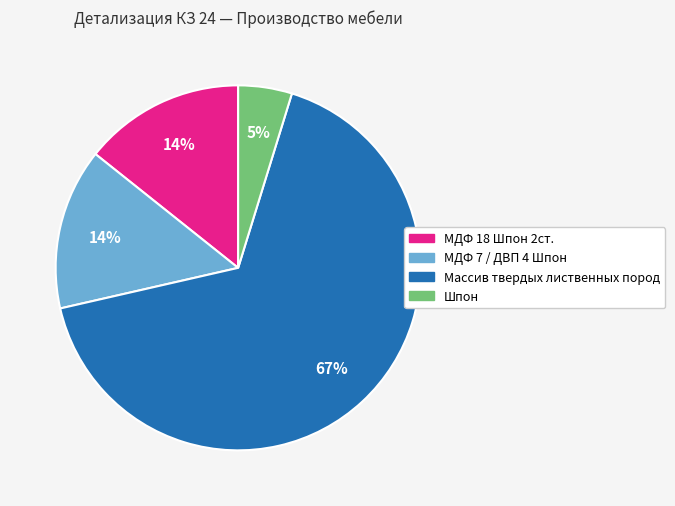

Which has a higher value, МДФ 18 Шпон 2ст. or Массив твердых лиственных пород?

Массив твердых лиственных пород